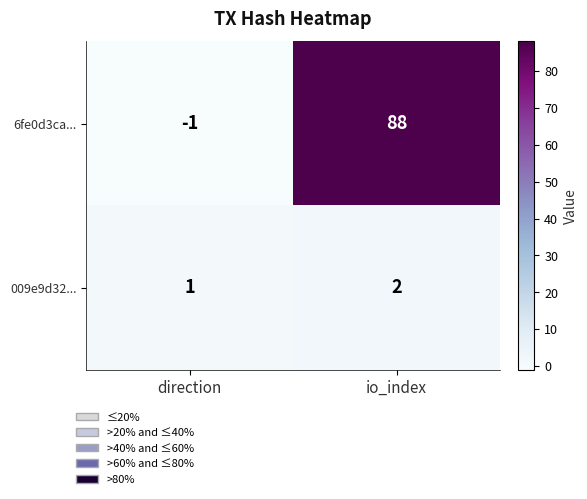

At which category does the chart reach its peak across all series?

io_index